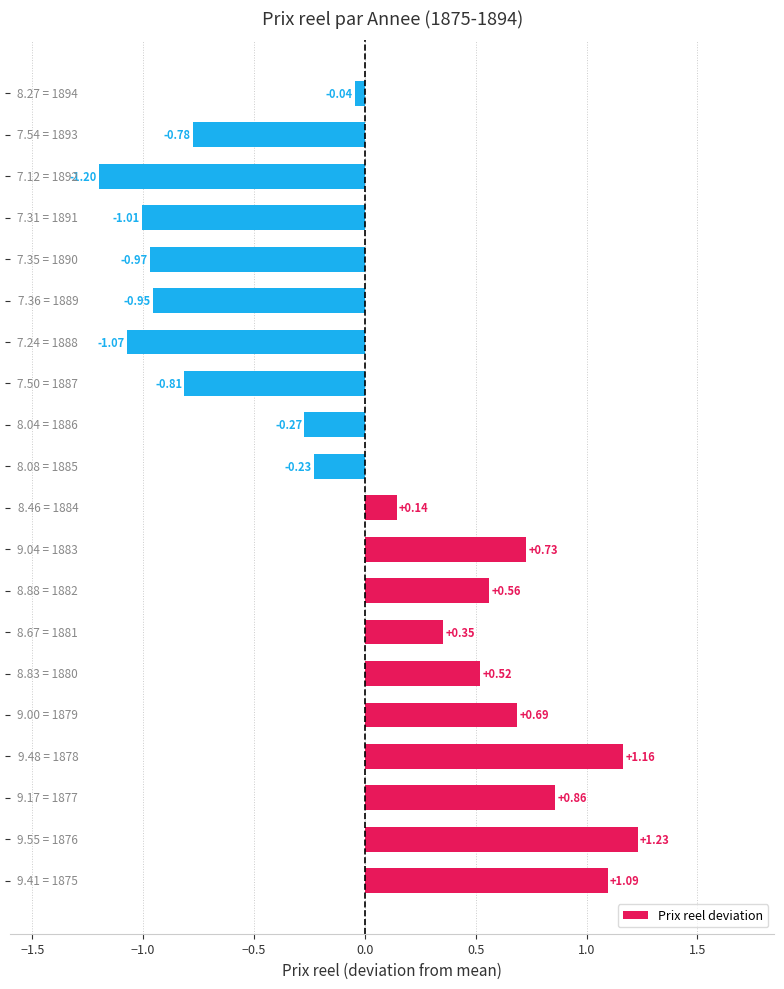

What is the difference between the second highest and second lowest values?

2.2